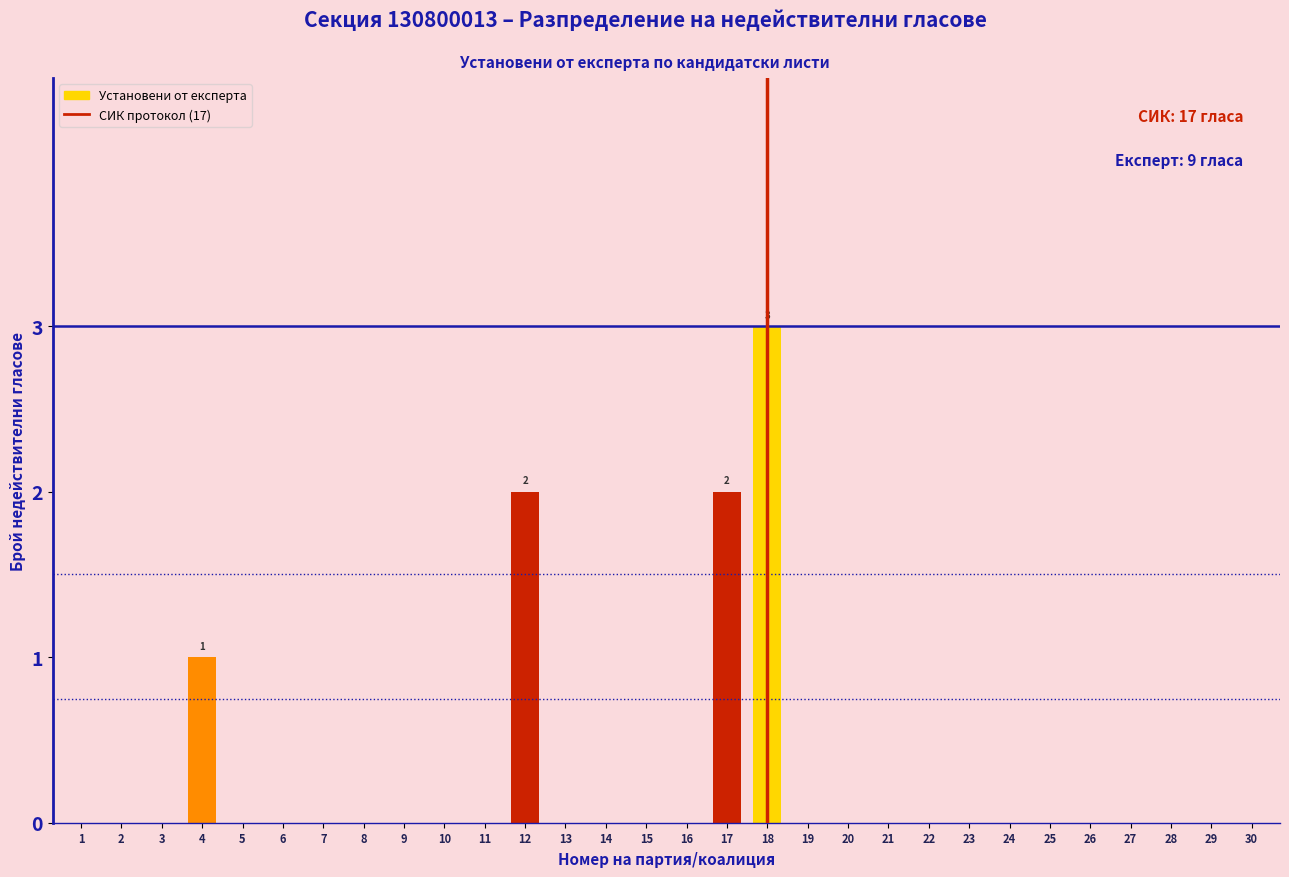

Reading left to right, extract all data points from this chart.

1=0	2=0	3=0	4=1	5=0	6=0	7=0	8=0	9=0	10=0	11=0	12=2	13=0	14=0	15=0	16=0	17=2	18=3	19=0	20=0	21=0	22=0	23=0	24=0	25=0	26=0	27=0	28=0	29=0	30=0